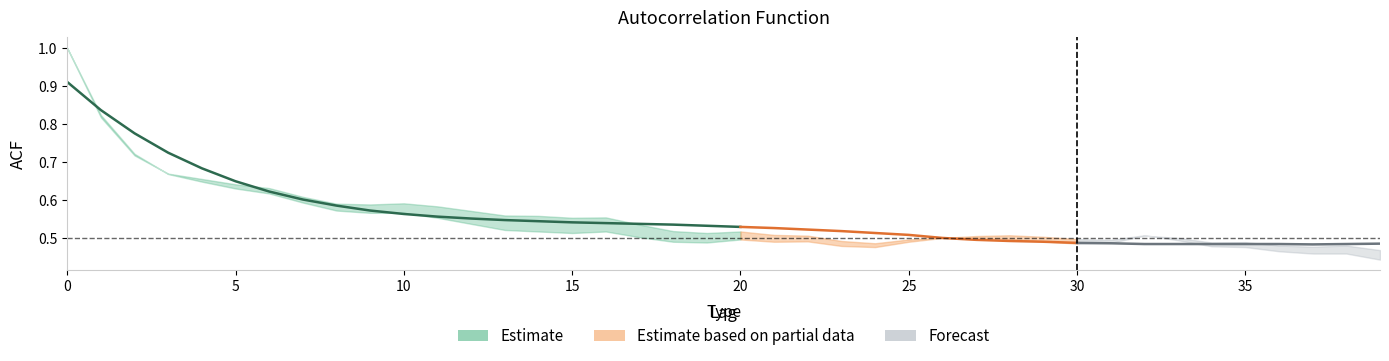

What is the highest value of the acf_li series?

1.0